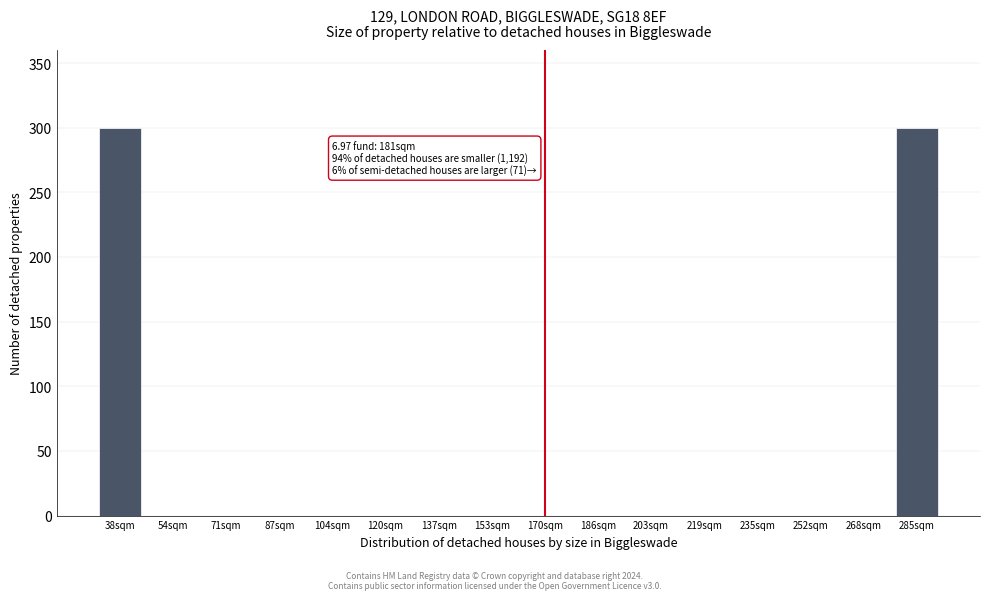

Reading right to left, what are all the values shown in this chart?

285sqm=300	268sqm=0	252sqm=0	235sqm=0	219sqm=0	203sqm=0	186sqm=0	170sqm=0	153sqm=0	137sqm=0	120sqm=0	104sqm=0	87sqm=0	71sqm=0	54sqm=0	38sqm=300